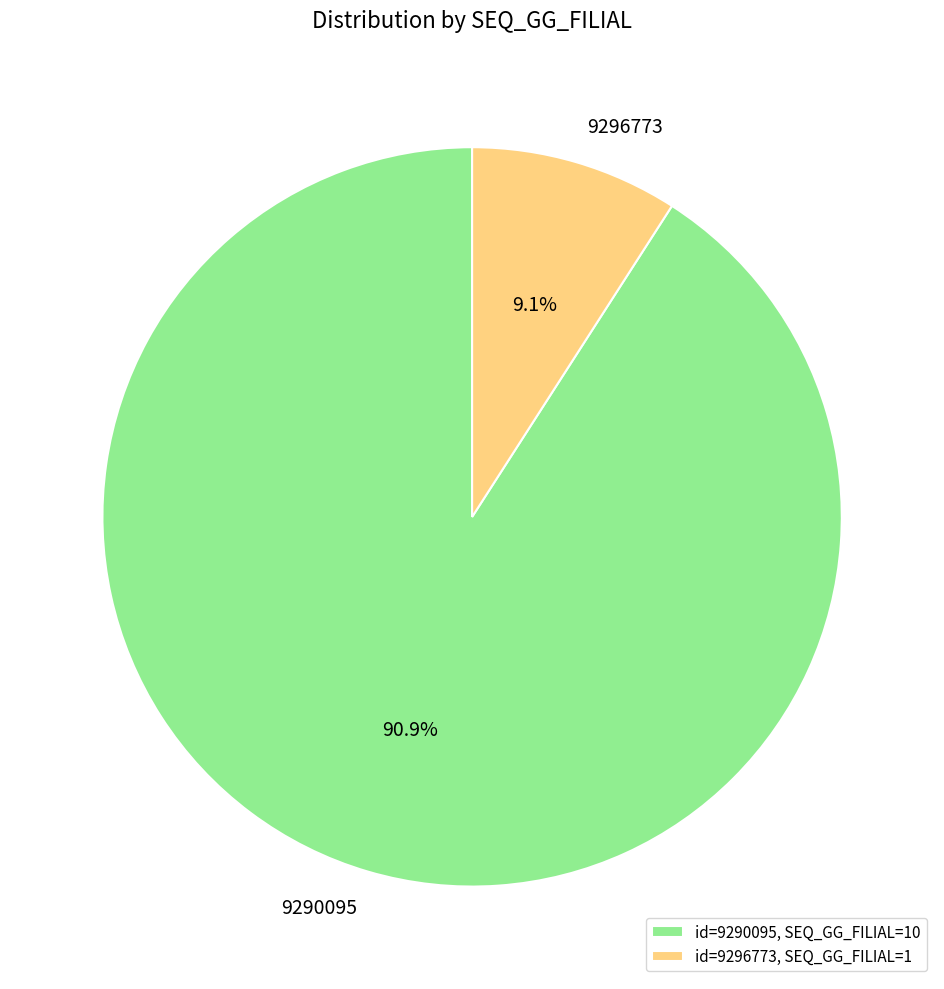

What portion of the pie excludes 9296773?

90.9%